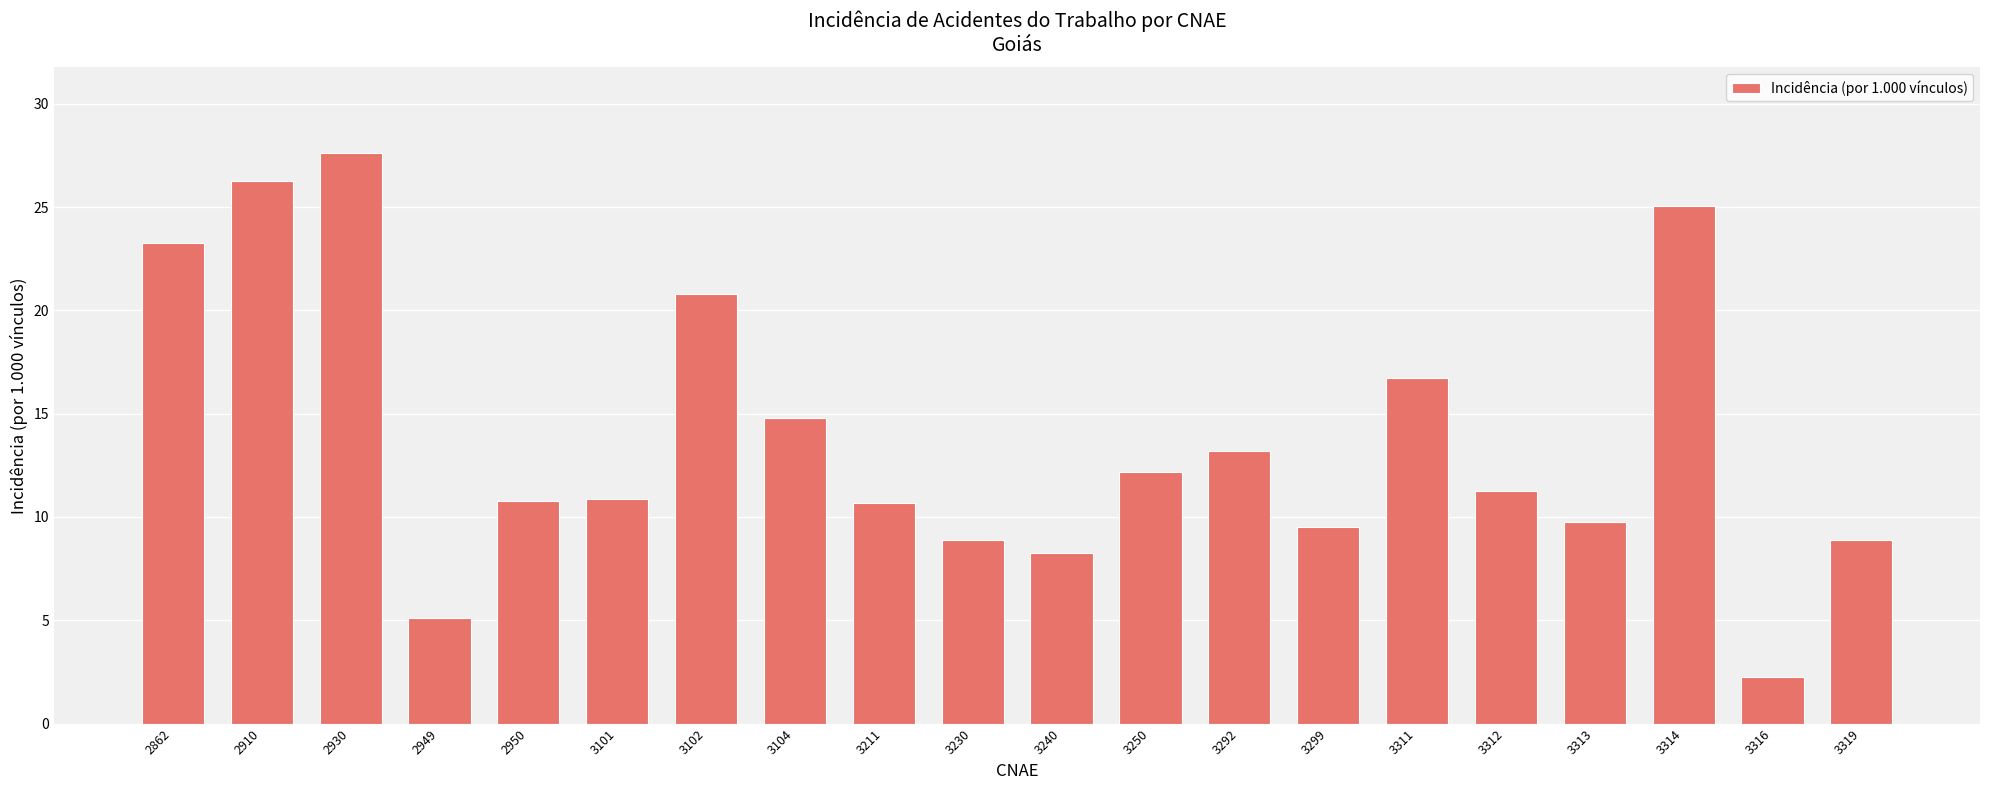

How many distinct data groups are displayed?

1